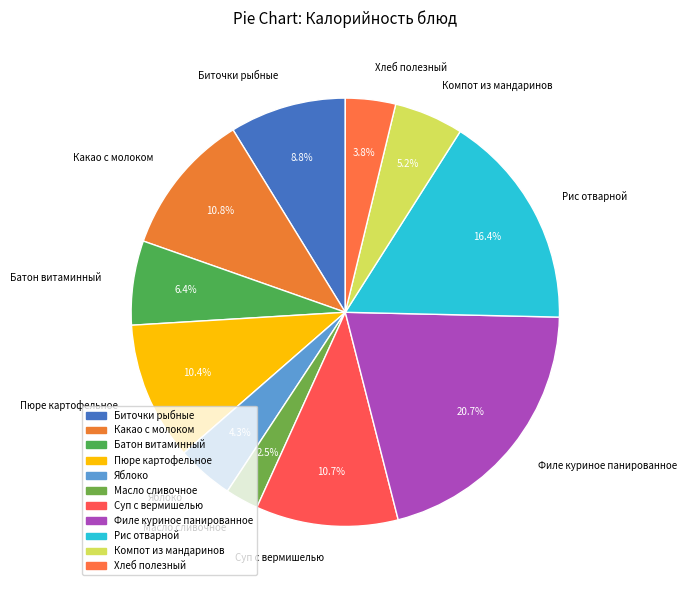

To the nearest percent, what is the combined percentage of Какао с молоком and Хлеб полезный?

15%